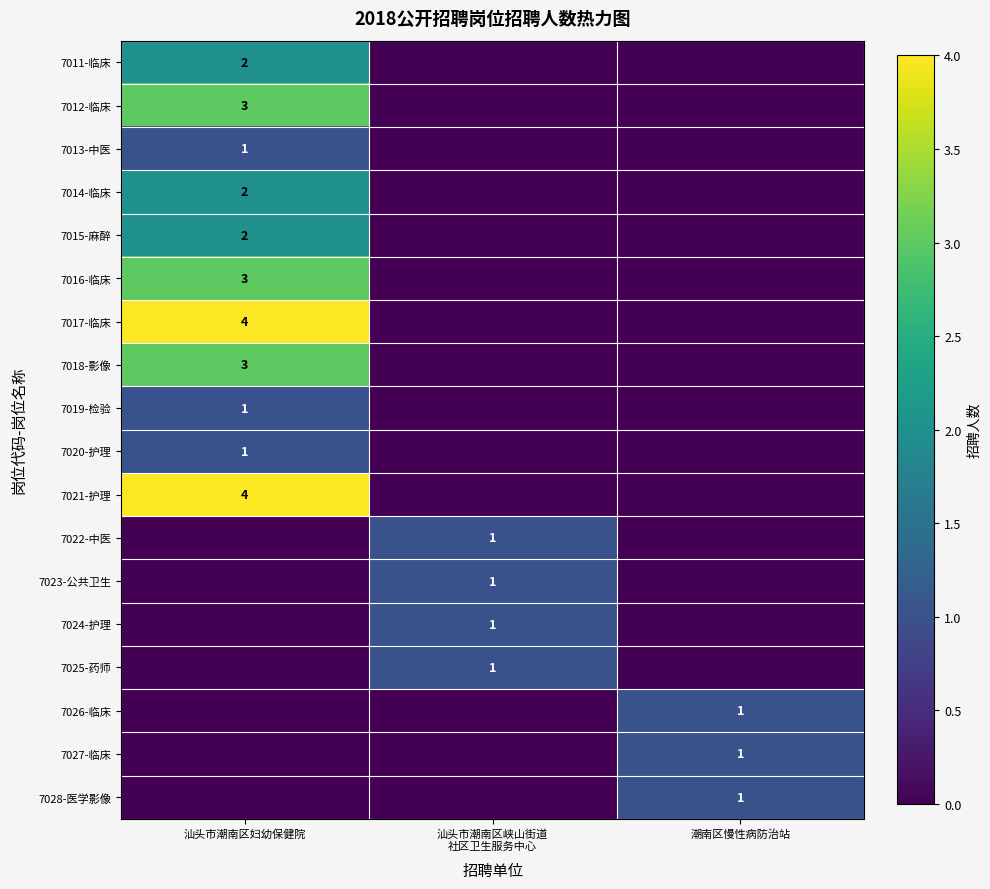

What is the spread (max minus min) of values at 汕头市潮南区峡山街道
社区卫生服务中心?

1